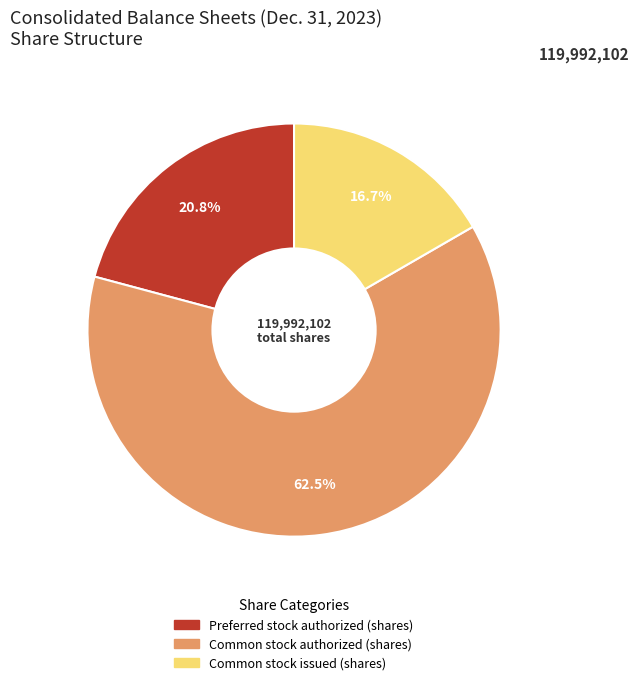

To the nearest percent, what portion does Preferred stock authorized represent?

21%